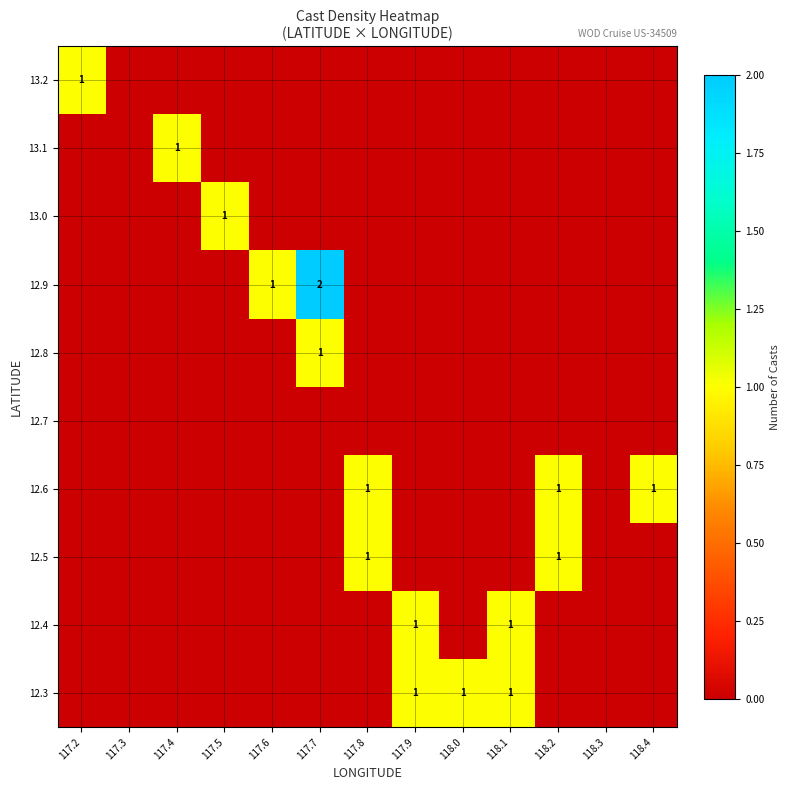

Is it true that 12.4 equals 2 at 118.1?

False